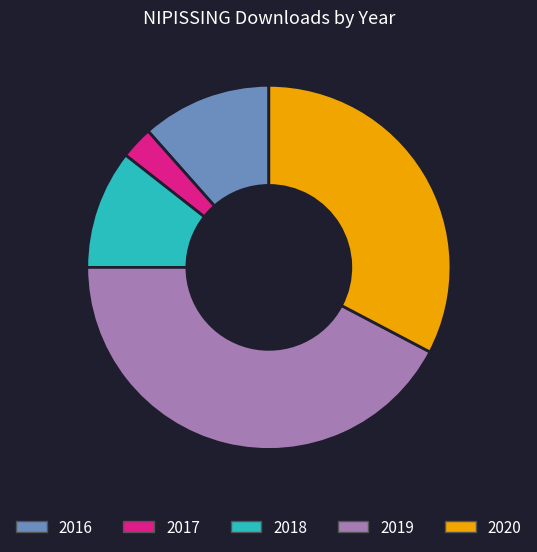

Does 2017 represent more than half of the total?

No